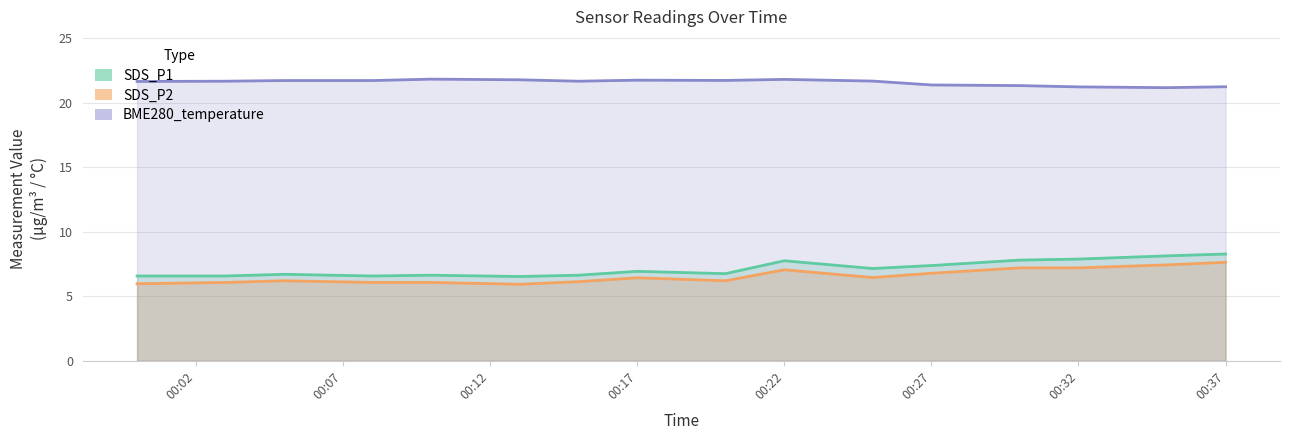

What is the highest value of the BME280_temperature series?

21.8